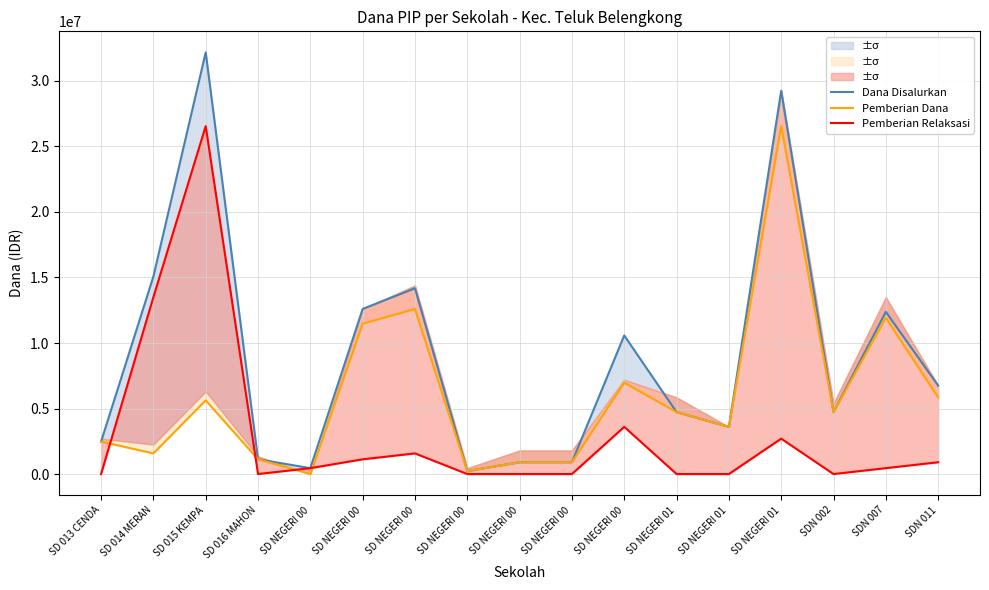

Between SD NEGERI 01 and SD NEGERI 00, which is larger?

SD NEGERI 01